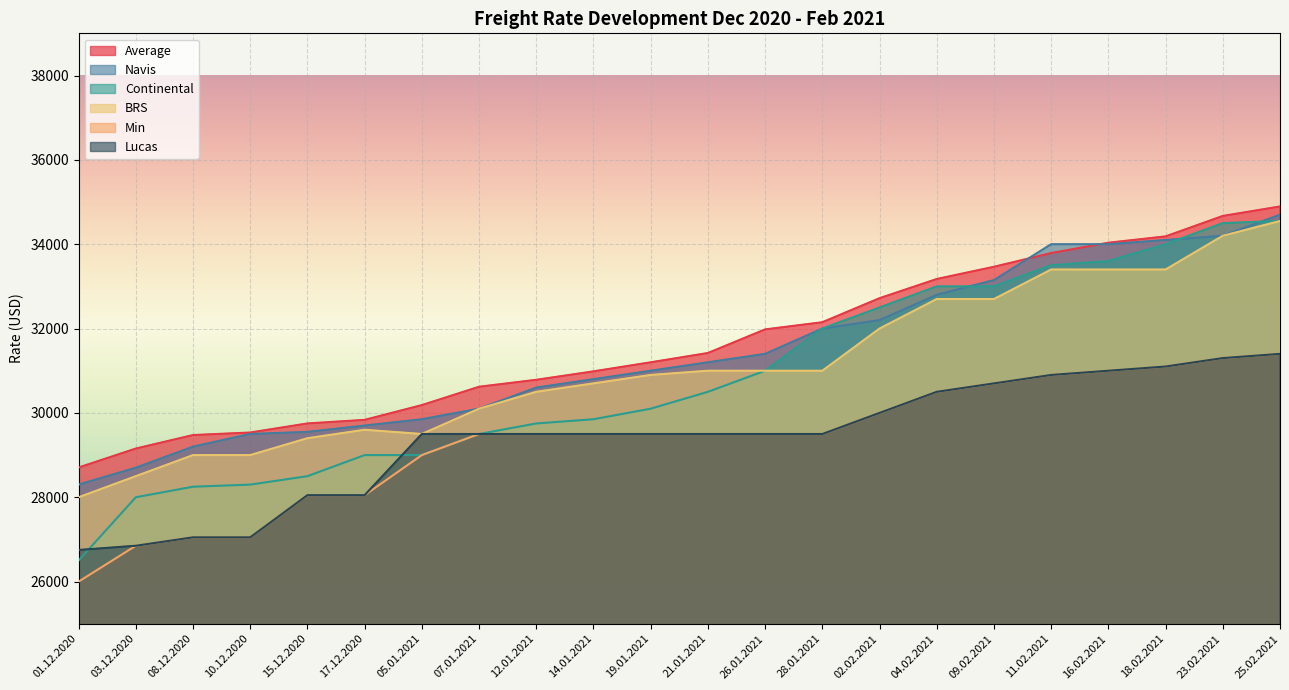

Between 08.12.2020 and 10.12.2020, which series saw the biggest shift?

Navis